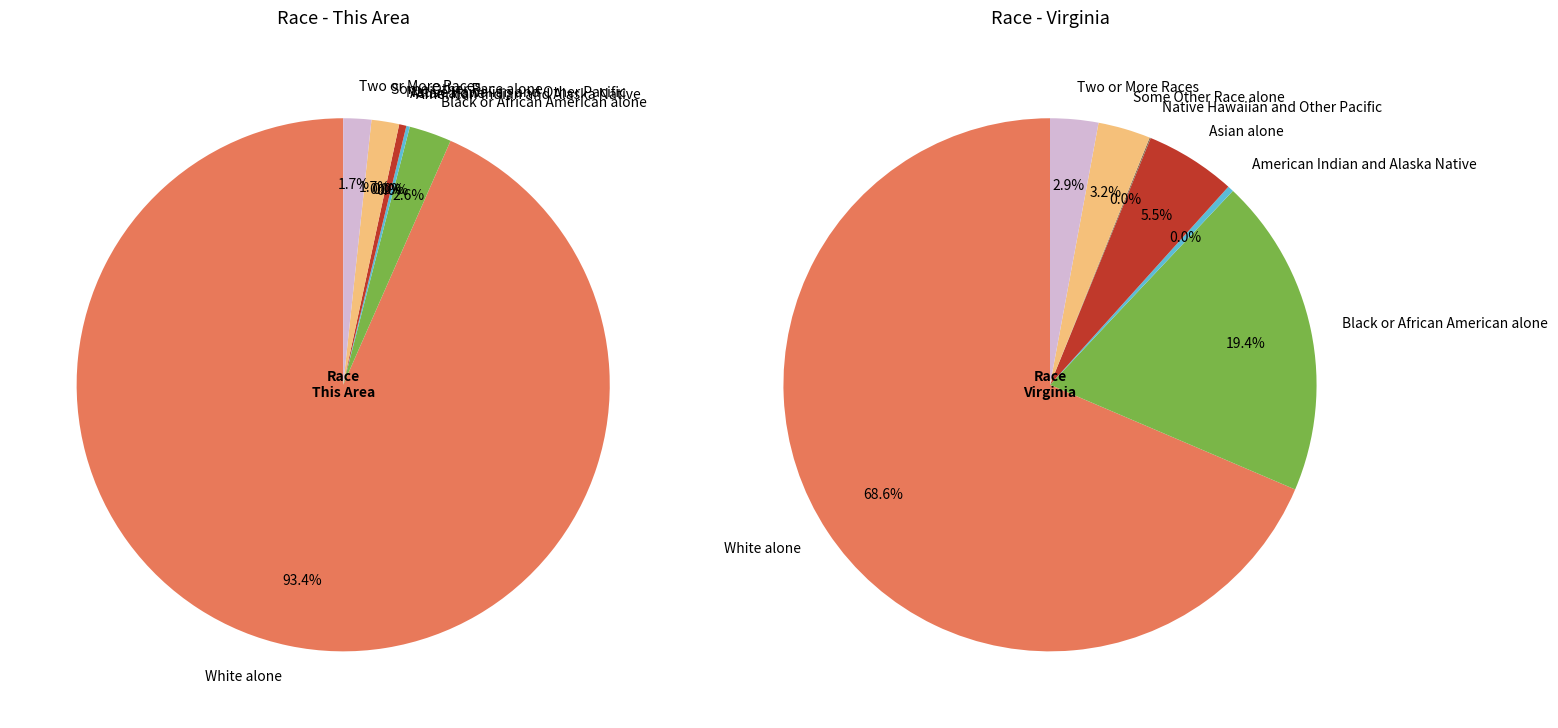

To the nearest percent, what percentage of the pie is Two or More Races?

2%